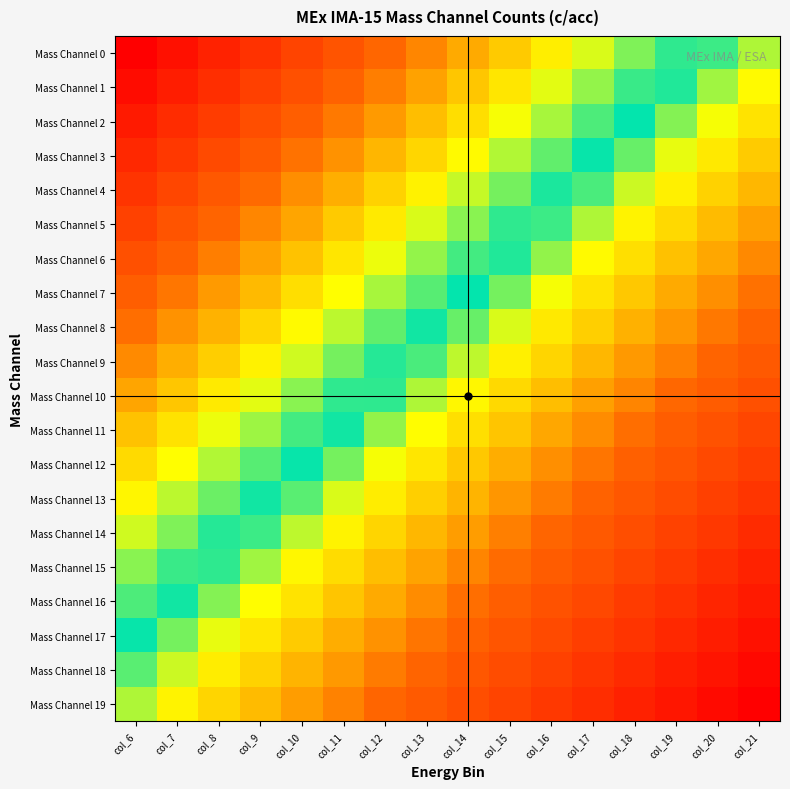

At which category is the sum across all series the highest?

col_6